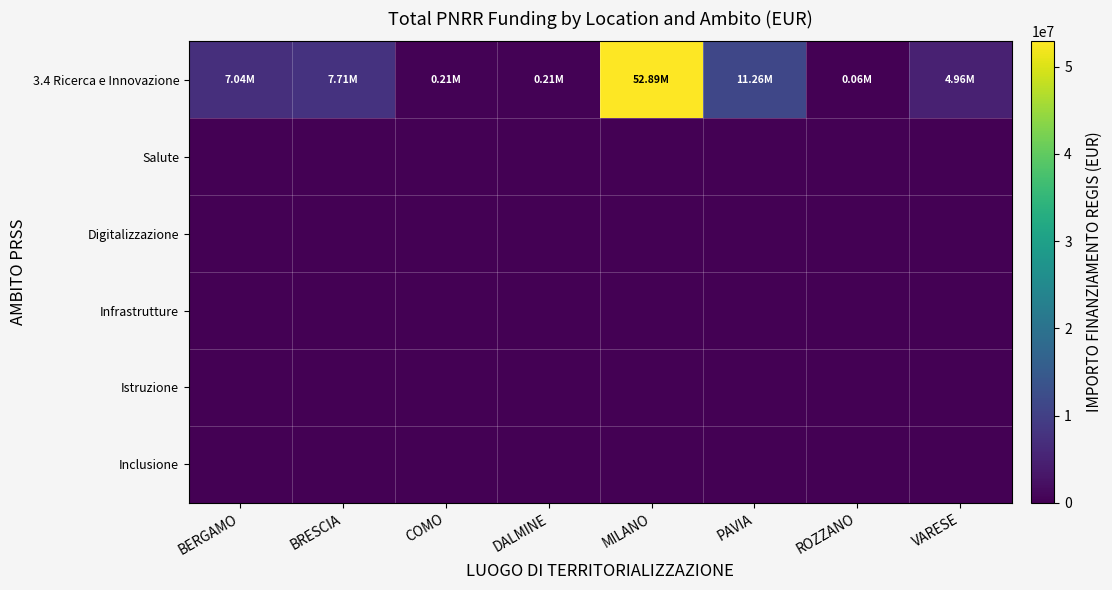

Between ROZZANO and PAVIA, which is larger?

PAVIA